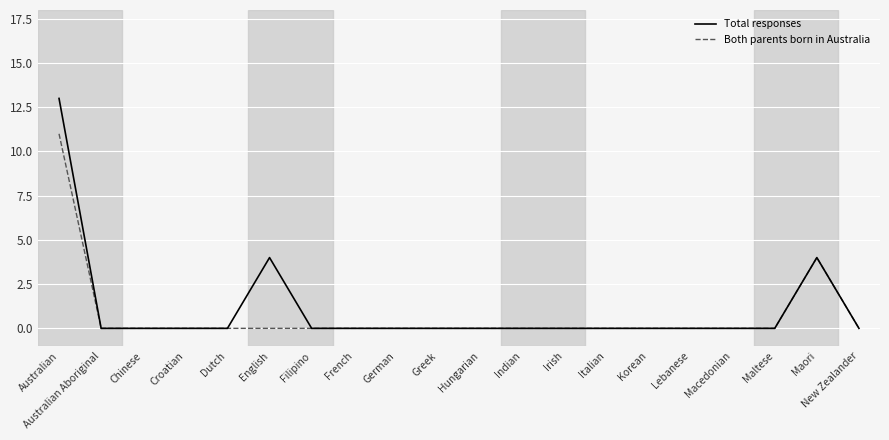

Does the chart have visible grid lines?

Yes